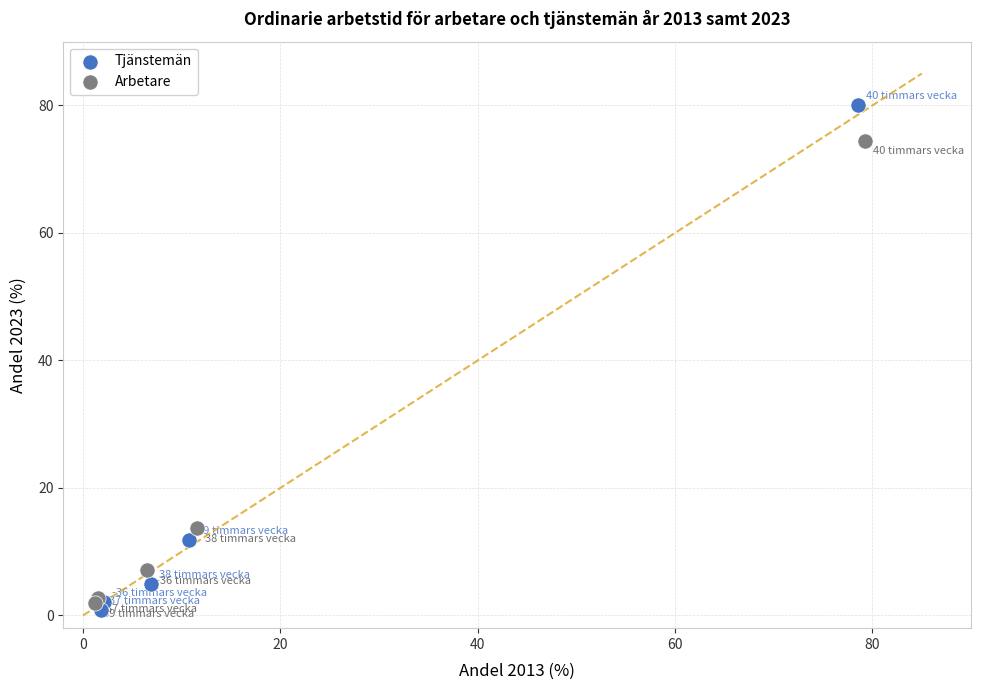

Which series reaches the maximum Y coordinate?

Tjänstemän